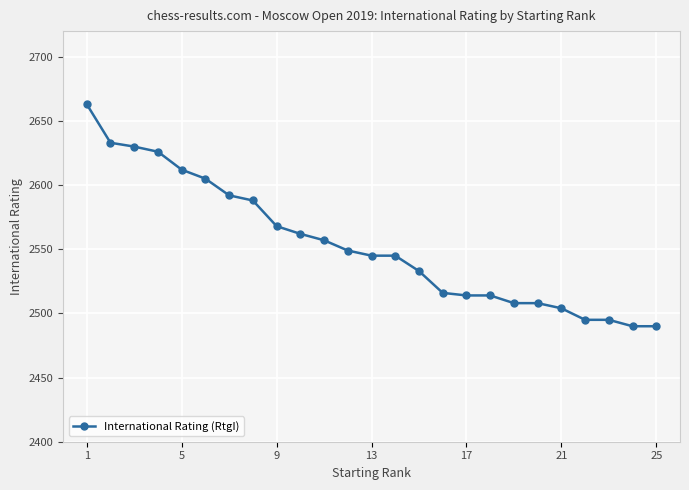

What is the maximum value shown in the chart?

2663